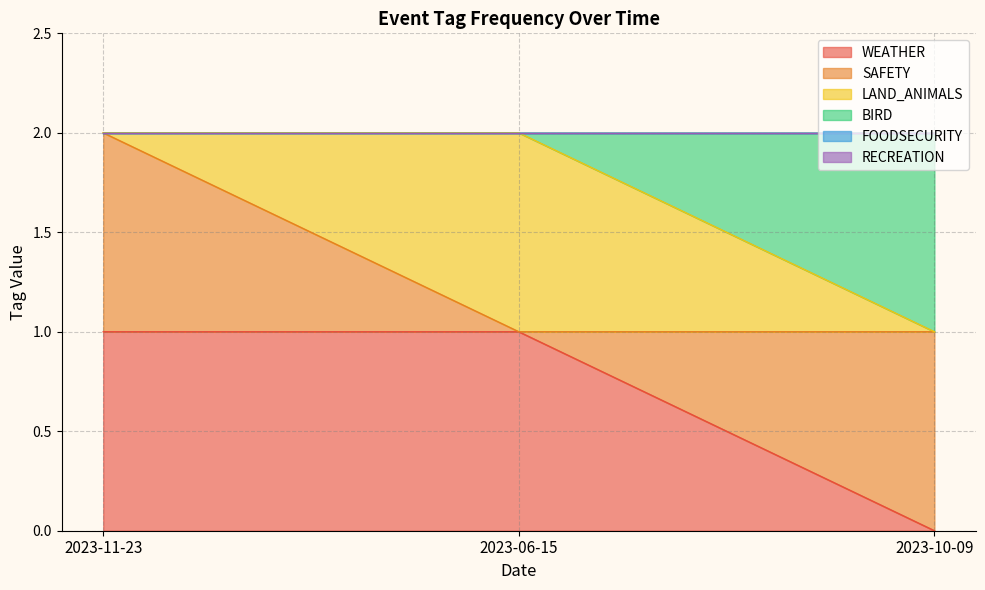

Which has a higher value, 2023-06-15 or 2023-11-23?

2023-06-15